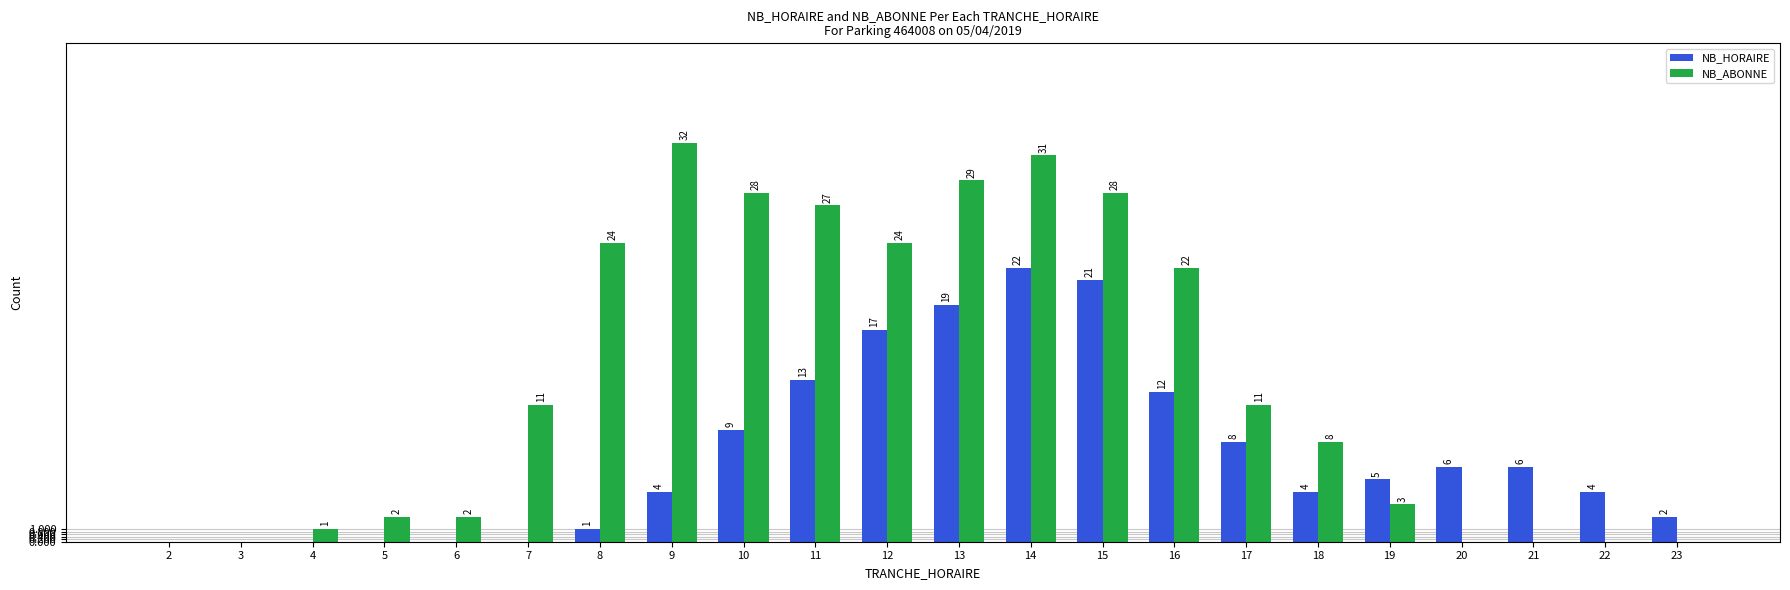

Where is NB_HORAIRE nearest to the value 11?

16